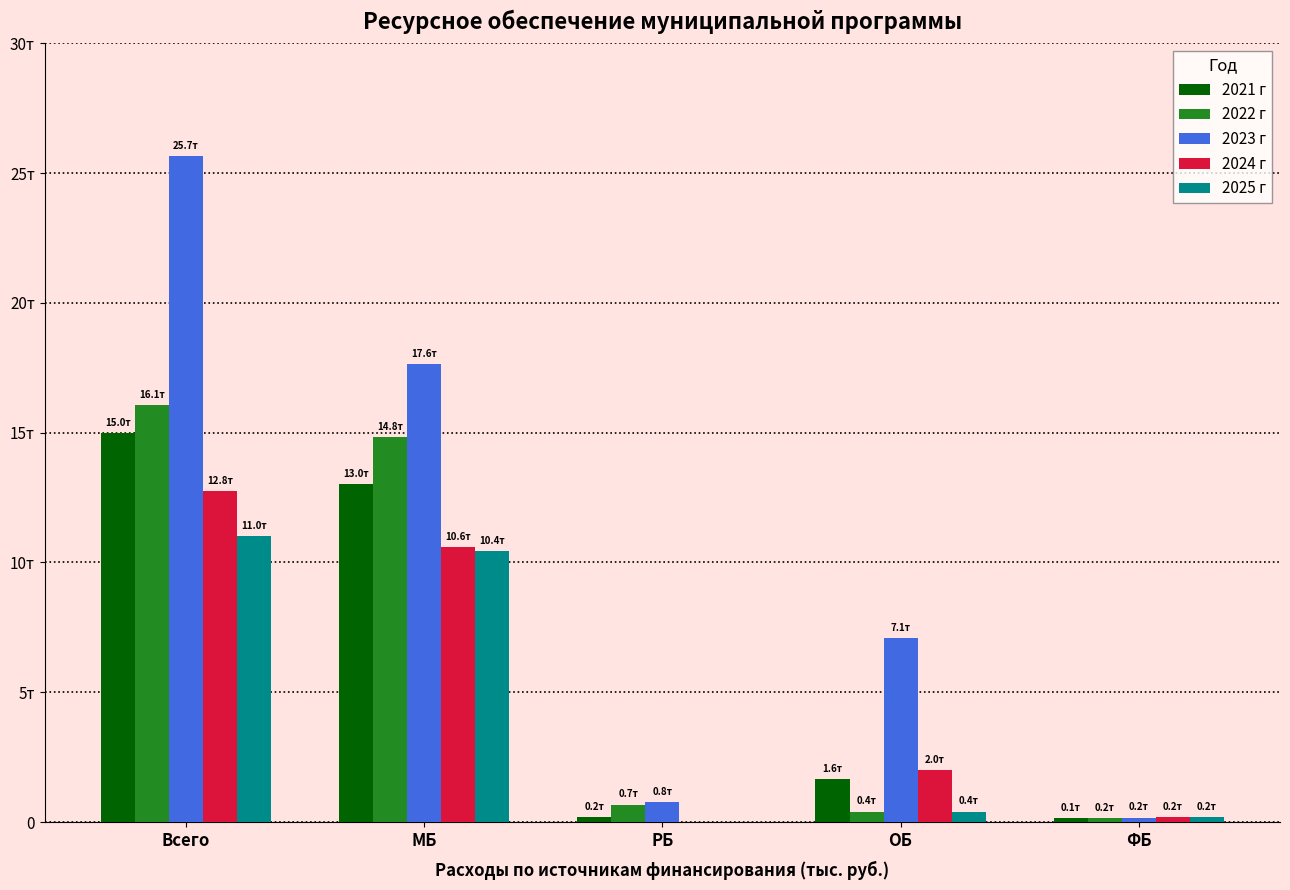

What are all the series names shown in the legend?

2021 г, 2022 г, 2023 г, 2024 г, 2025 г